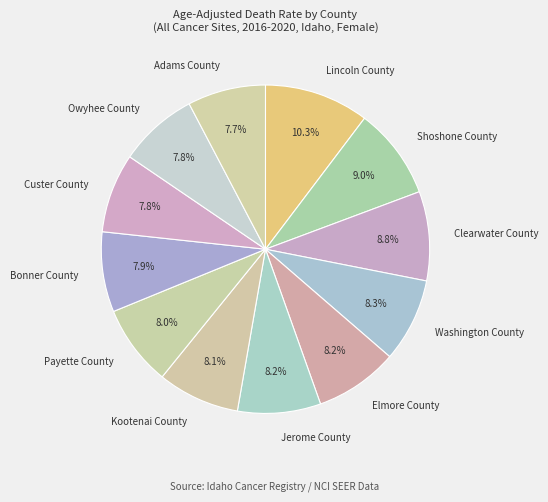

Combined, do Elmore County and Shoshone County account for over 50%?

No